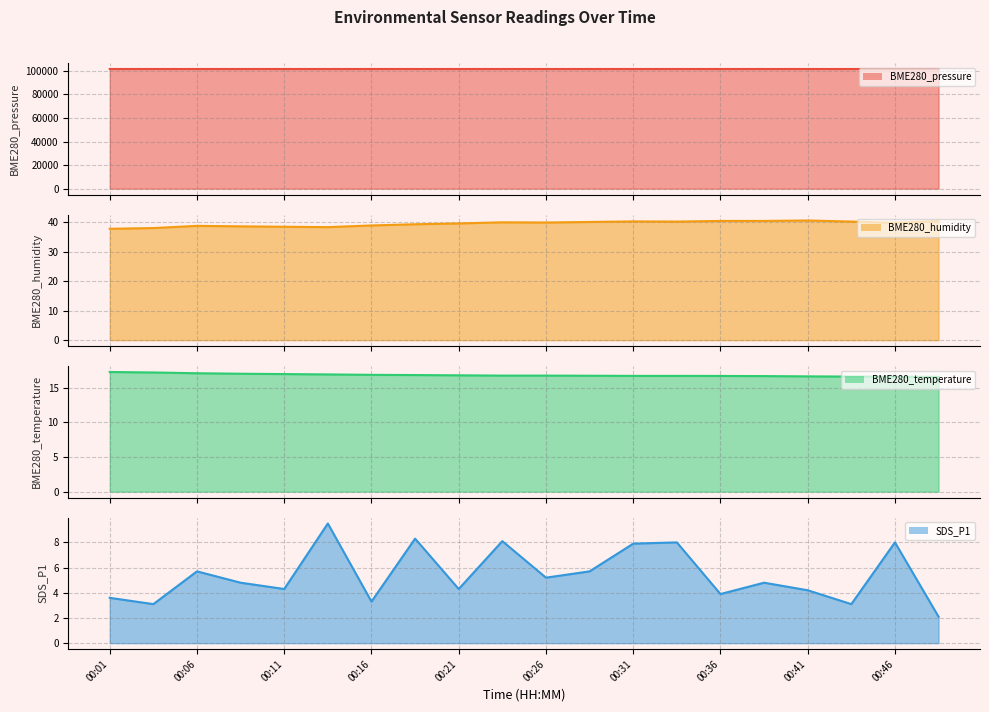

What is the sum of all SDS_P1 line values?

107.9